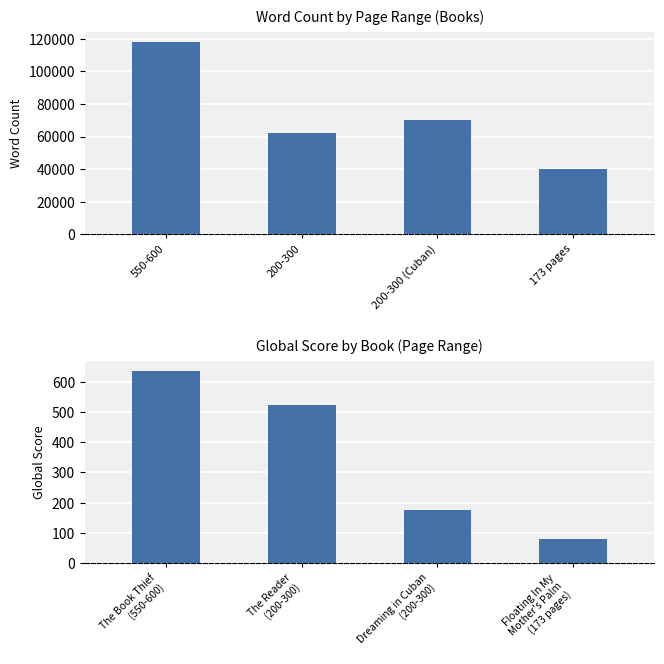

Between 550-600 and 200-300, which is larger?

550-600